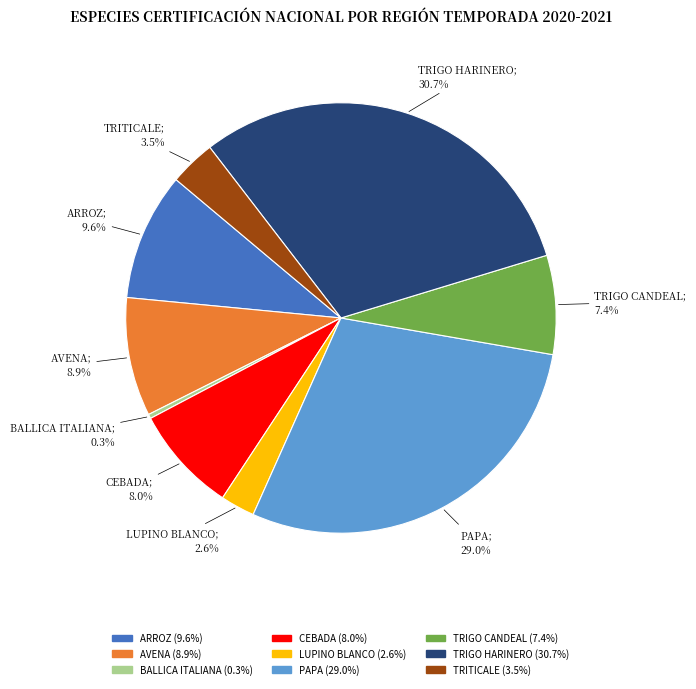

To the nearest percent, what is the combined percentage of TRITICALE and TRIGO HARINERO?

34%